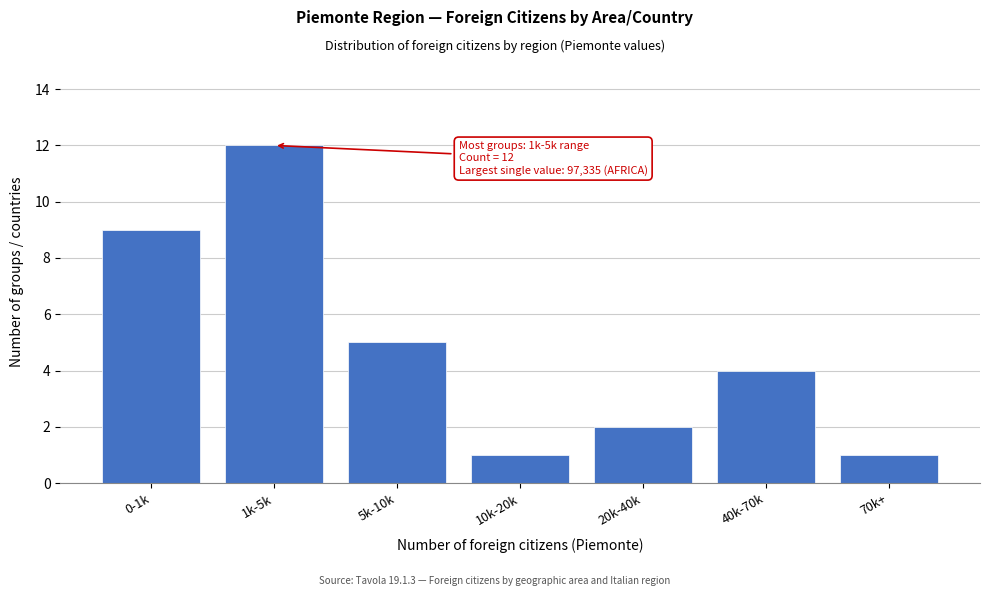

Reading right to left, extract all data points from this chart.

1	4	2	1	5	12	9